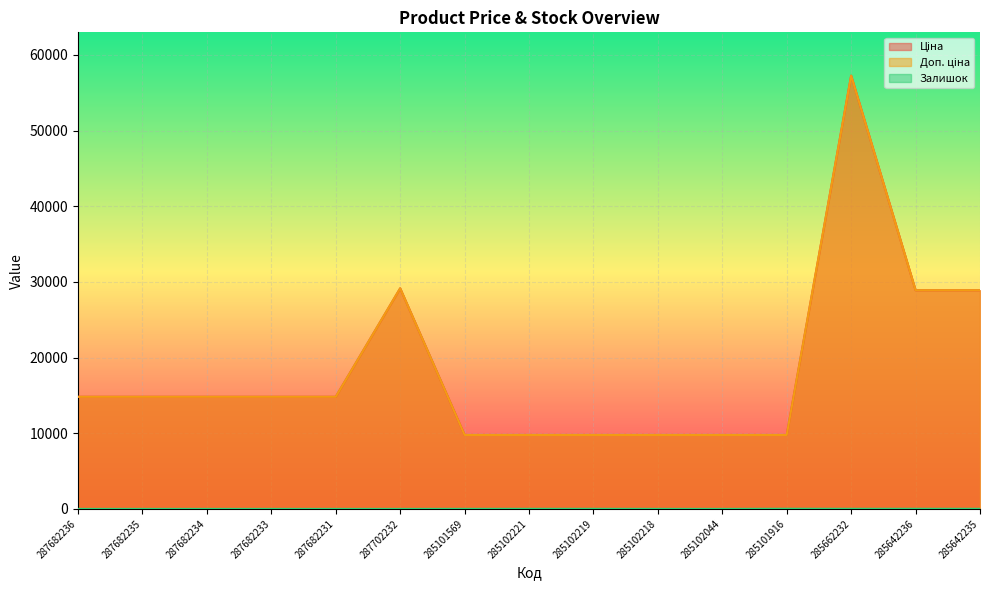

What is the difference between the second highest and second lowest values in the Залишок series?

16.0